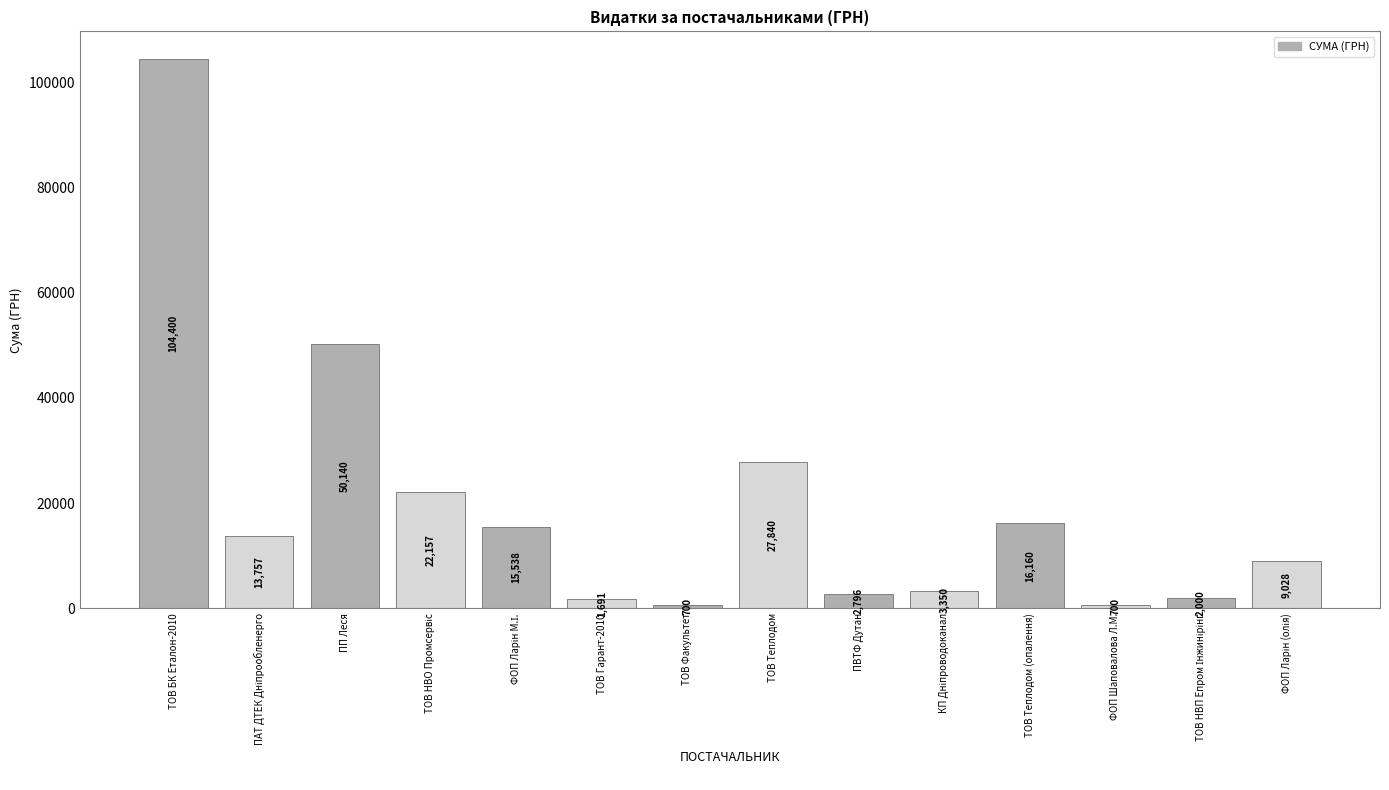

What is the maximum value shown in the chart?

104400.0